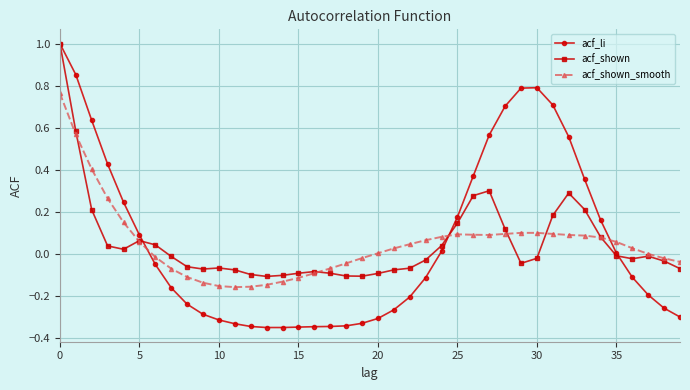

Which series has the widest spread of values?

acf_li